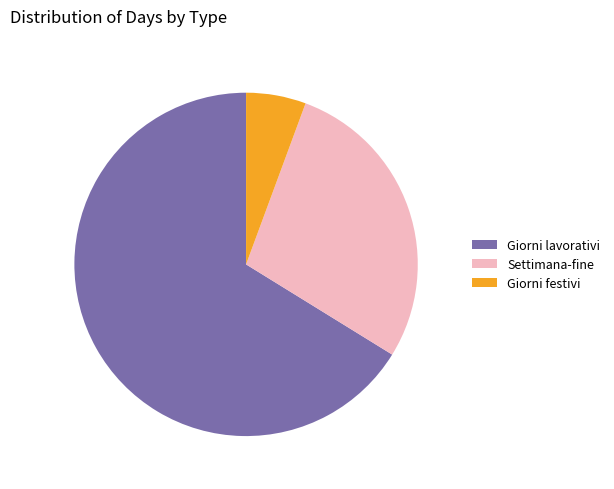

Does Giorni lavorativi account for over 50% of the chart?

Yes